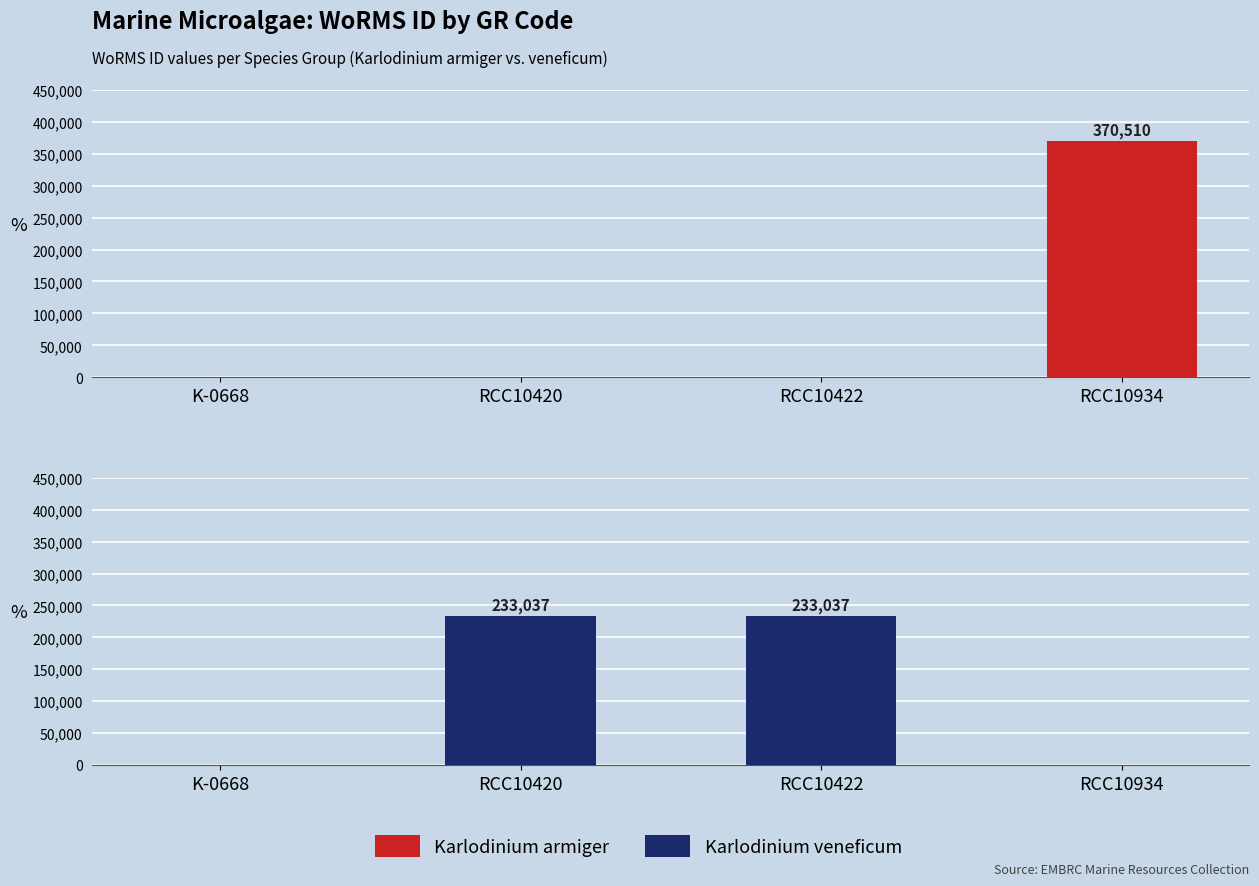

Count the number of categories in the chart.

4